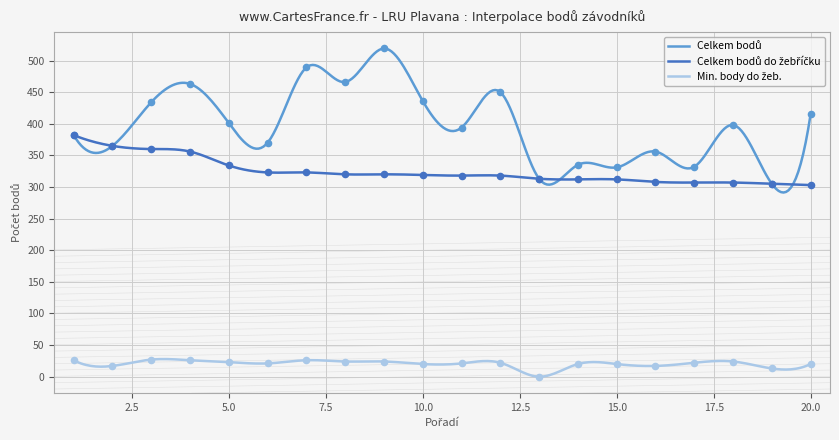

What are all the series names shown in the legend?

Celkem bodů, Celkem bodů do žebříčku, Min. body do žeb.